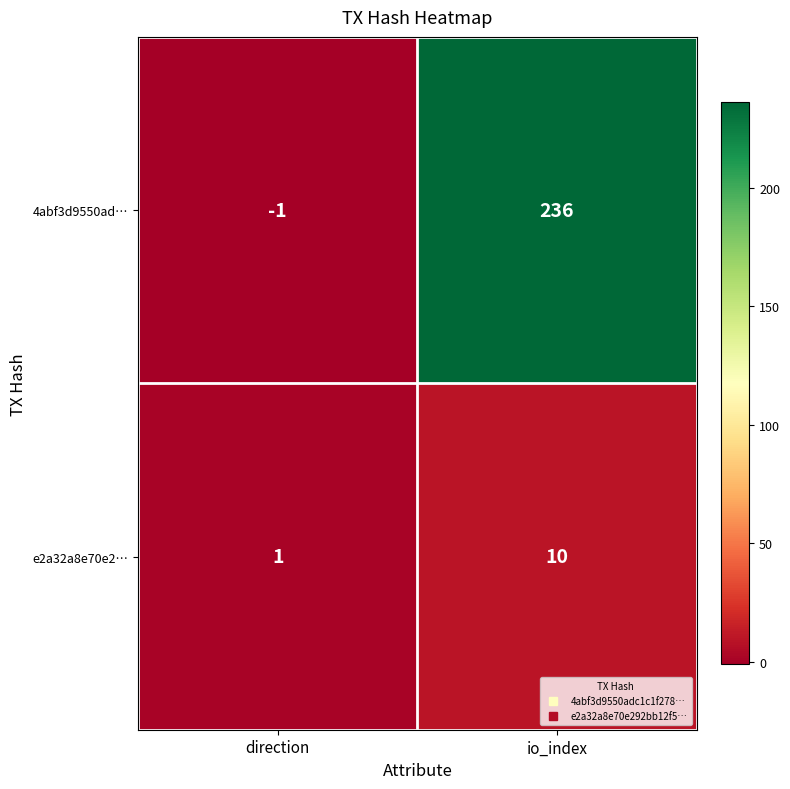

How many categories are shown in the chart?

2